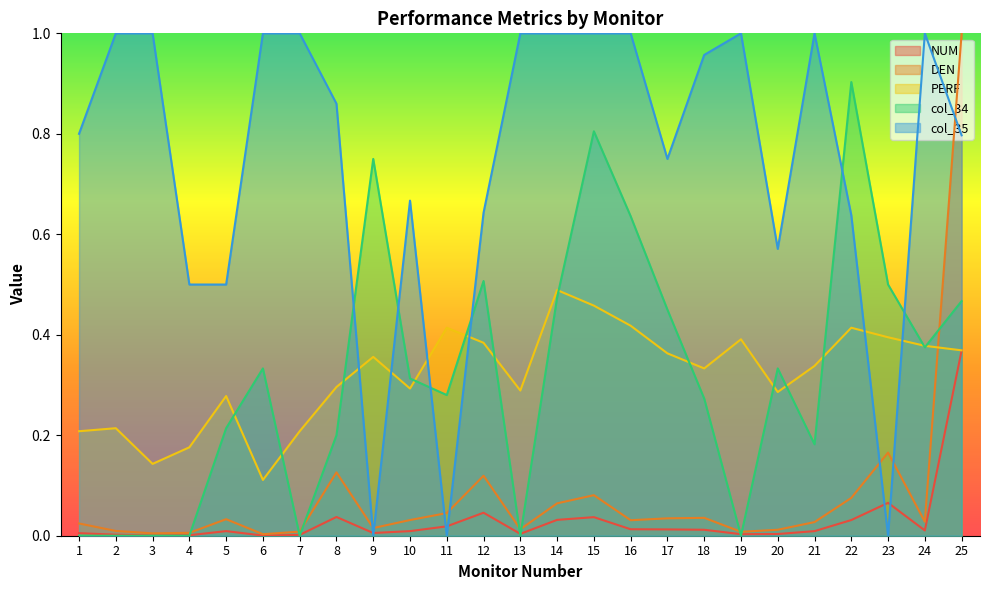

How many times do PERF and col_35 cross each other?

6